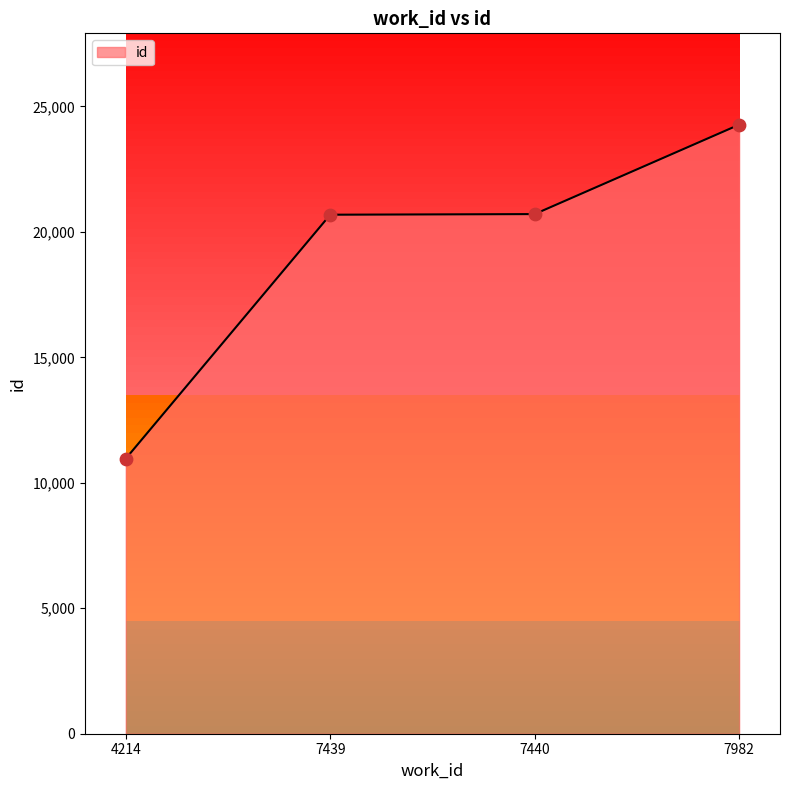

Which has a higher value, 7982 or 4214?

7982